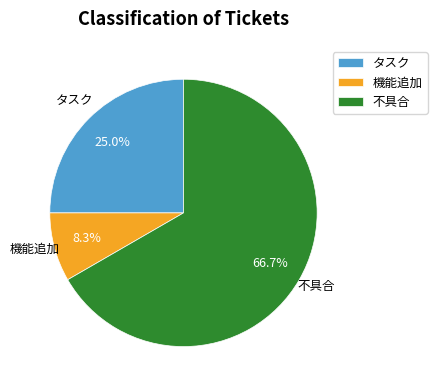

Which slice represents more than half of the pie?

不具合